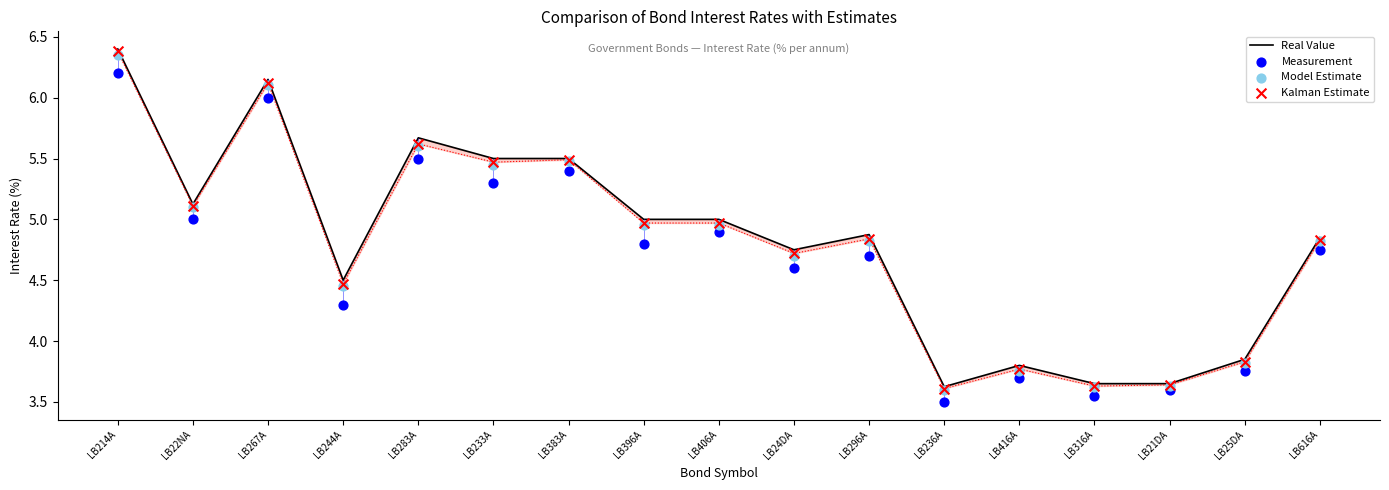

Which series reaches the minimum Y coordinate?

Measurement